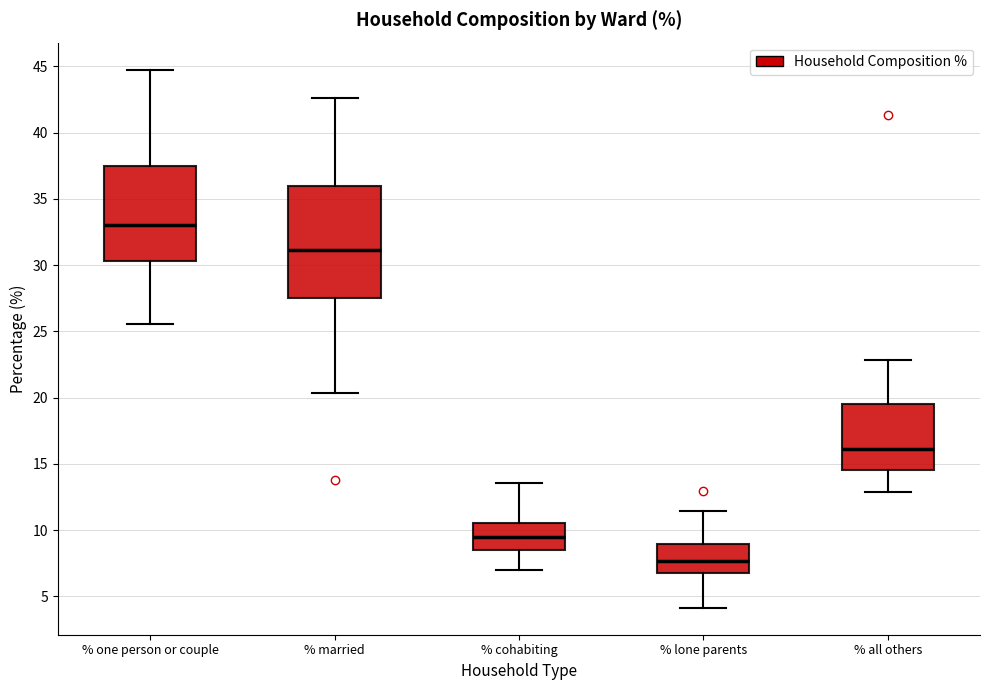

Reading left to right, transcribe this box plot: for each box, give where its median line is, the range the box spans, and where its two whiskers end, as read against the y-axis. The values are not printed on the chart, so give them approximately, as read against the axis.

% one person or couple: median 33.0, box 30.5 to 37.5, whiskers 25.5 to 45.0
% married: median 31.0, box 27.5 to 36.0, whiskers 20.5 to 42.5
% cohabiting: median 9.5, box 8.5 to 10.5, whiskers 7.0 to 13.5
% lone parents: median 7.5, box 7.0 to 9.0, whiskers 4.0 to 11.5
% all others: median 16.0, box 14.5 to 19.5, whiskers 13.0 to 23.0